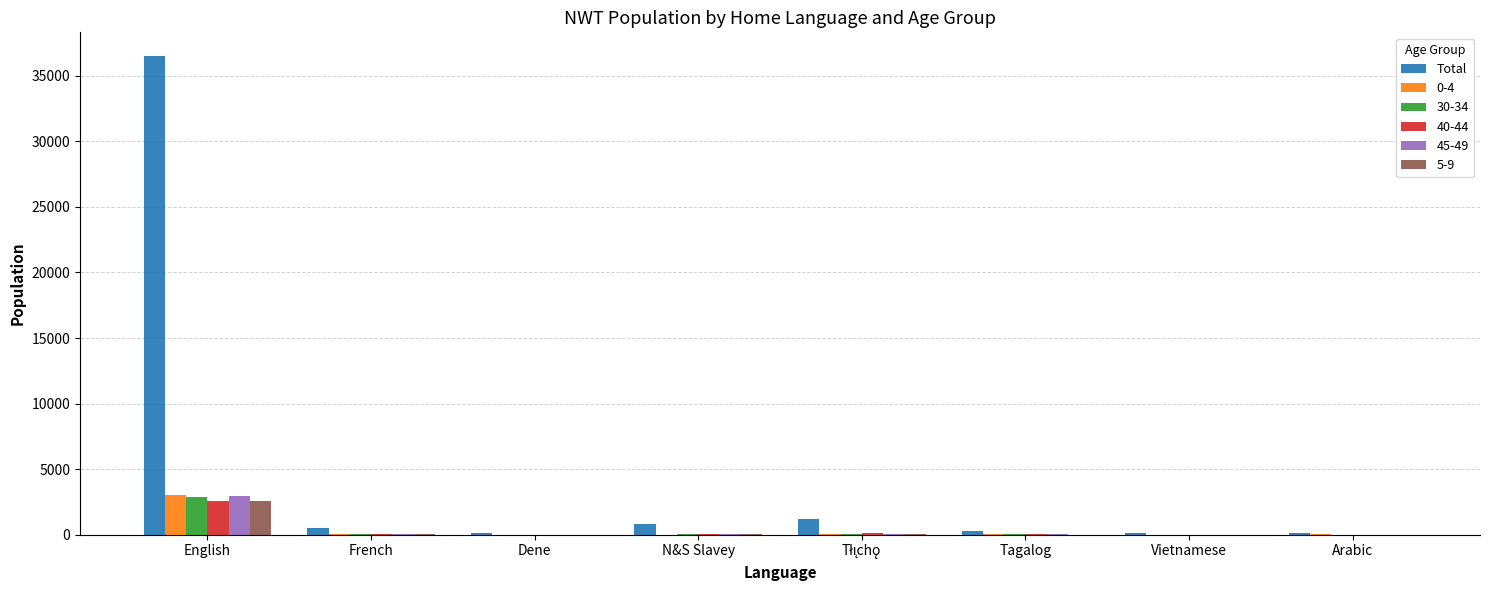

Are the bars horizontal?

No